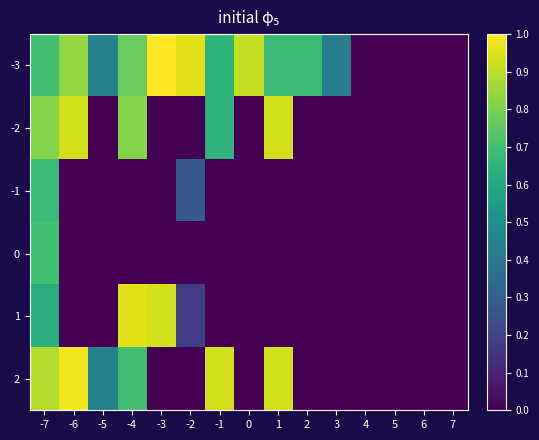

What is the maximum value shown in the chart?

1.0